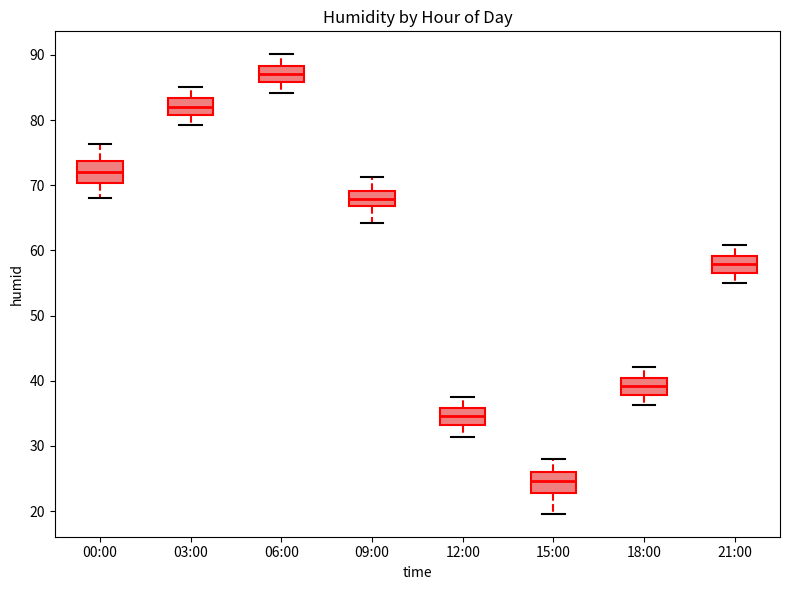

Reading left to right, transcribe this box plot: for each box, give where its median line is, the range the box spans, and where its two whiskers end, as read against the y-axis. The values are not printed on the chart, so give them approximately, as read against the axis.

00:00: median 72, box 70 to 74, whiskers 68 to 76
03:00: median 82, box 81 to 83, whiskers 79 to 85
06:00: median 87, box 86 to 88, whiskers 84 to 90
09:00: median 68, box 67 to 69, whiskers 64 to 71
12:00: median 35, box 33 to 36, whiskers 31 to 38
15:00: median 25, box 23 to 26, whiskers 20 to 28
18:00: median 39, box 38 to 40, whiskers 36 to 42
21:00: median 58, box 57 to 59, whiskers 55 to 61